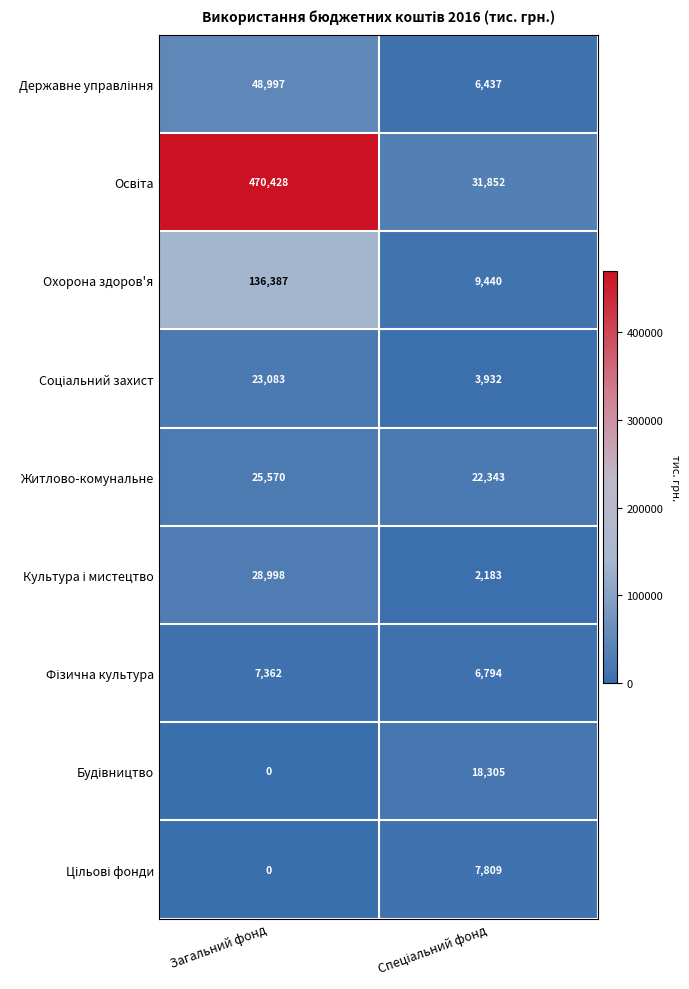

Count the number of categories in the chart.

2